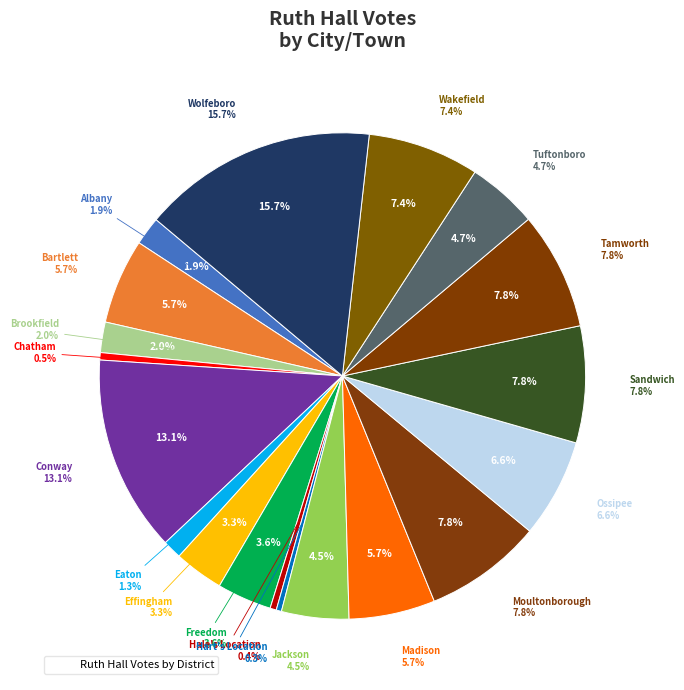

Is there any slice that represents more than half of the pie?

No